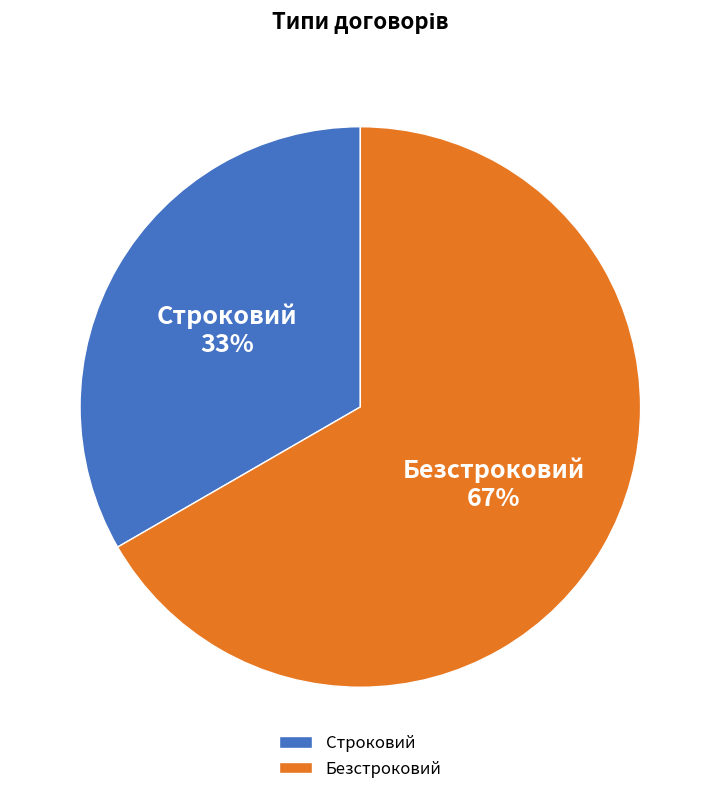

Do Безстроковий and Строковий together represent more than half of the pie?

Yes